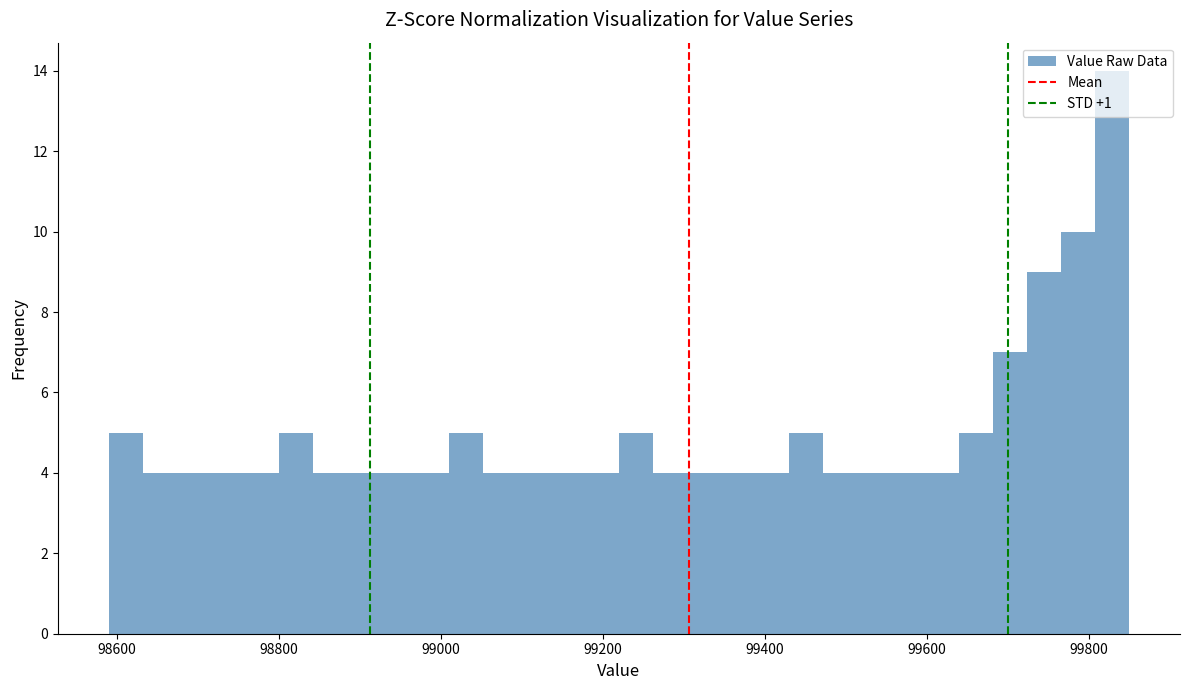

Around what value on the x-axis is the tallest bar? Give the approximate position of its centre, as read against the axis.

99820